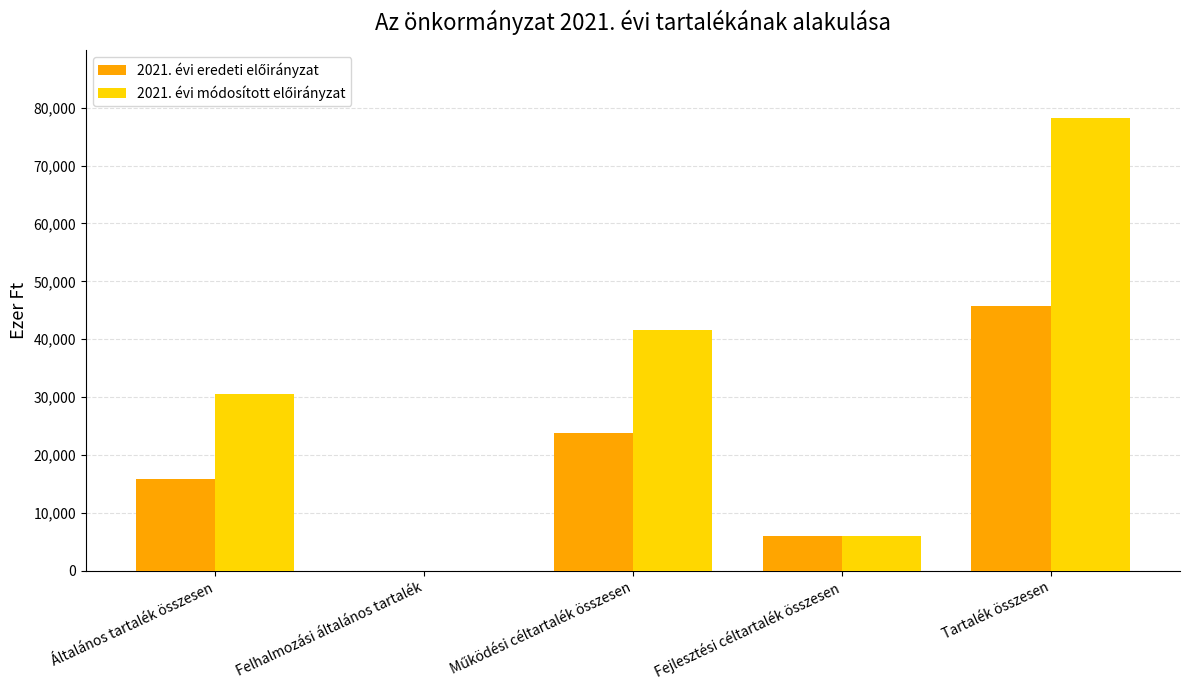

At which category is the sum across all series the highest?

Tartalék összesen